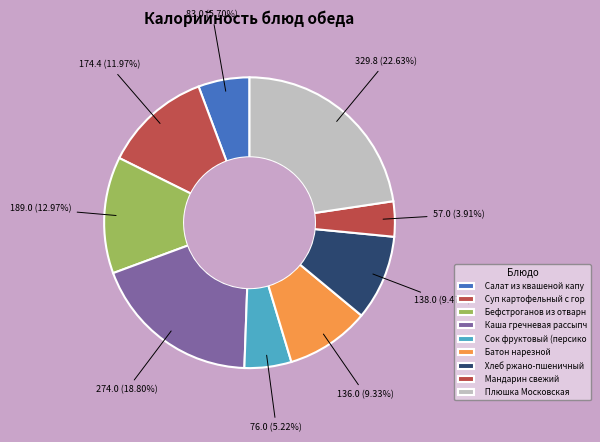

What portion of the pie excludes Мандарин свежий?

96.1%